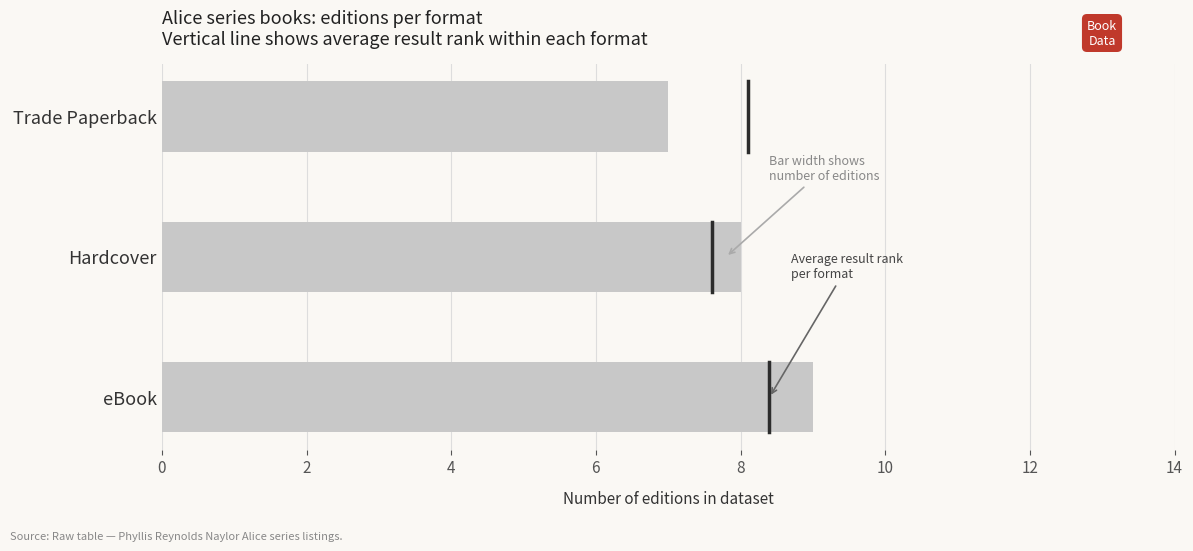

Where is avg_result nearest to the value 7?

Hardcover